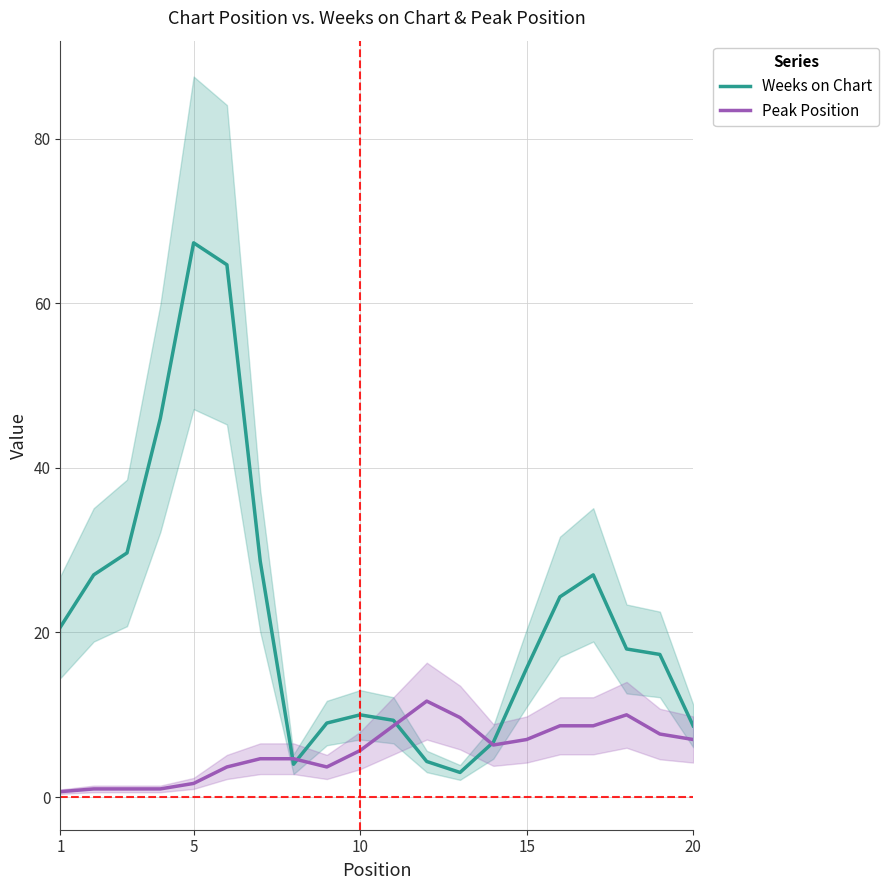

What is the lowest value of the Weeks on Chart series?

3.0